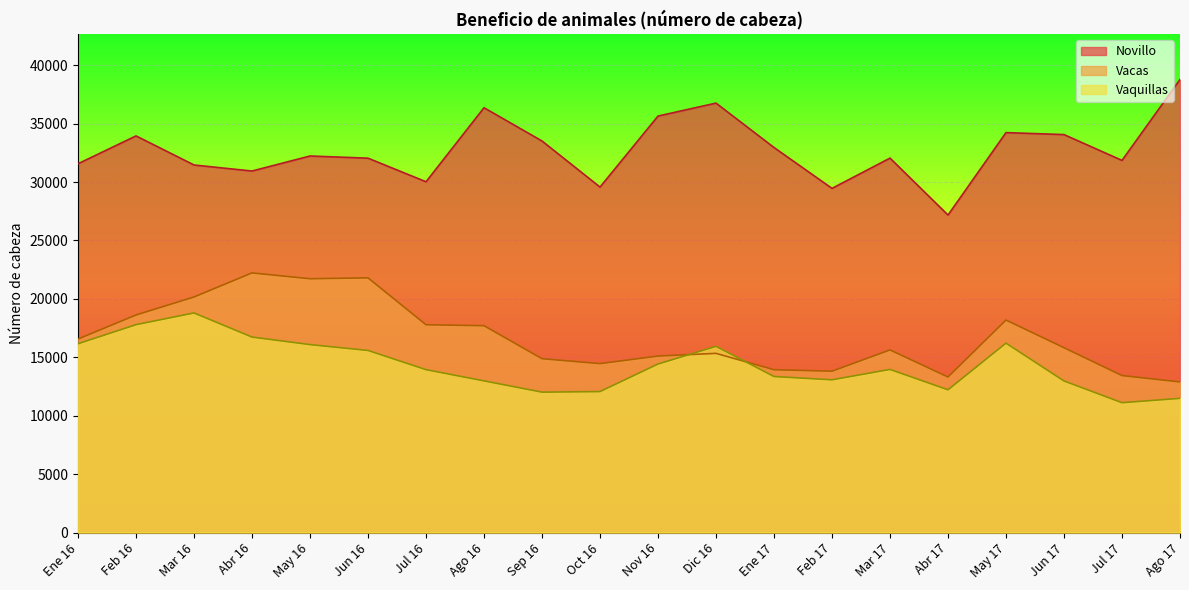

What is the difference between the Vacas values at Dic 16 and Sep 16?

457